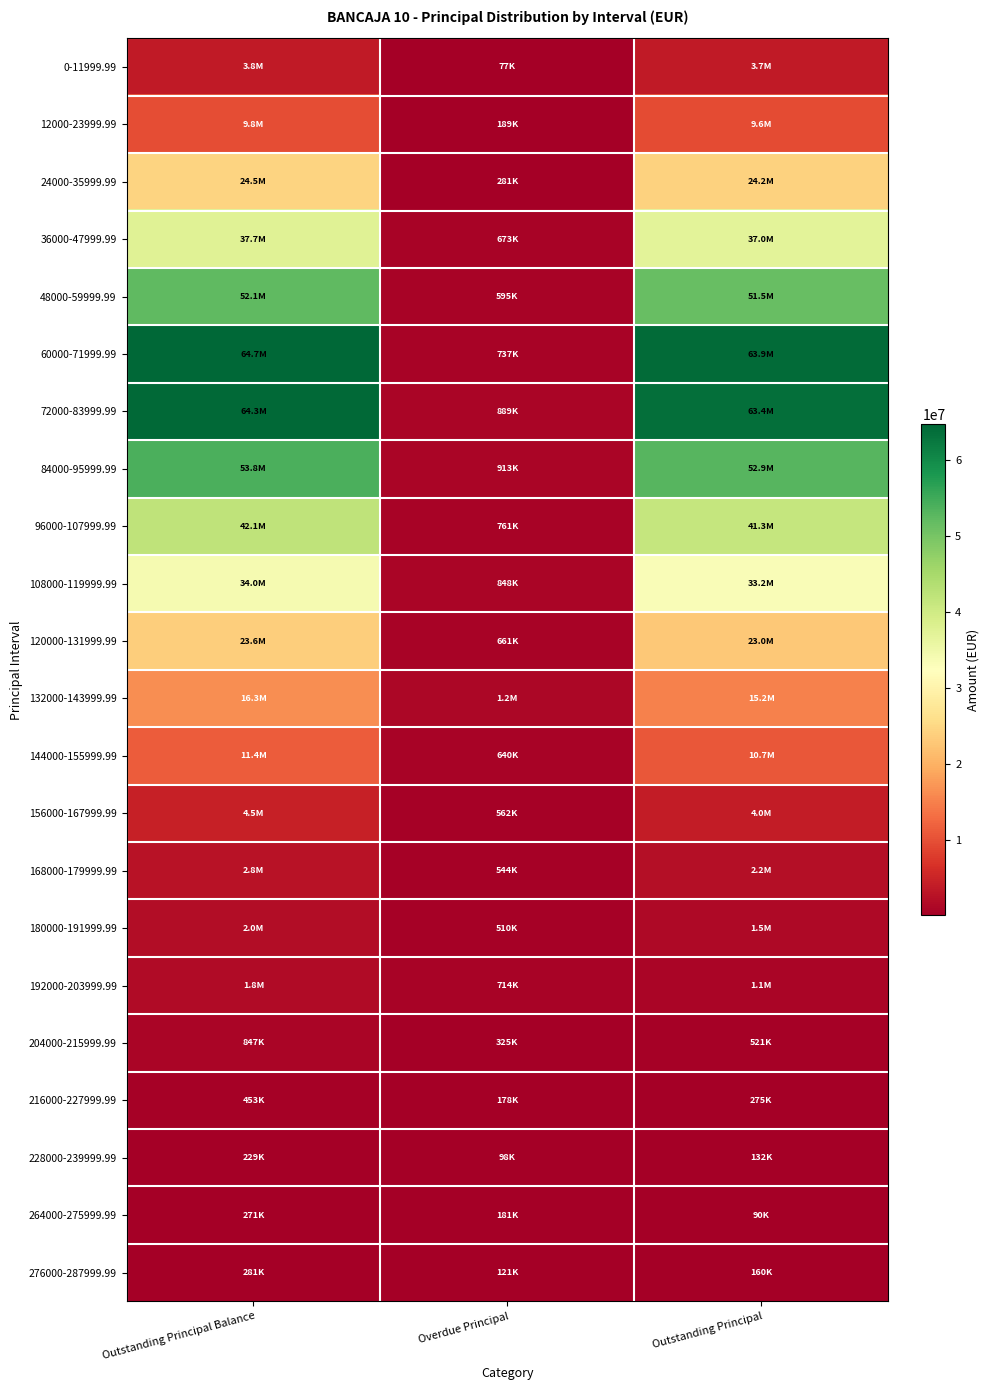

What is the minimum value shown in the chart?

77070.5